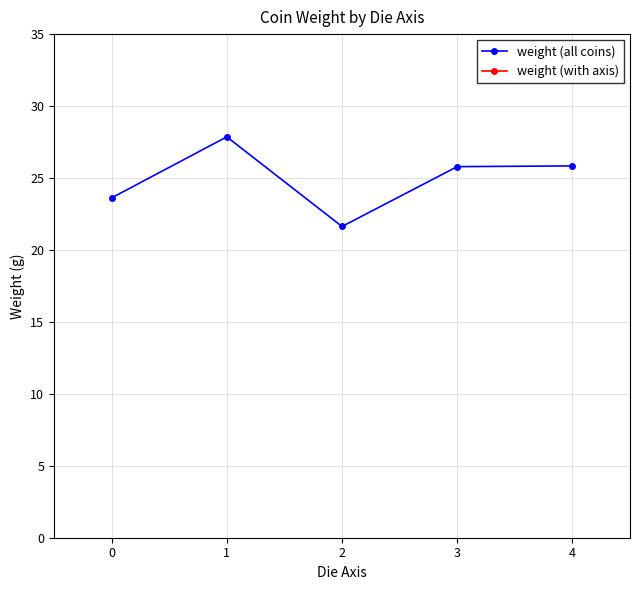

How many points are lower than both their immediate neighbors (excluding endpoints)?

1